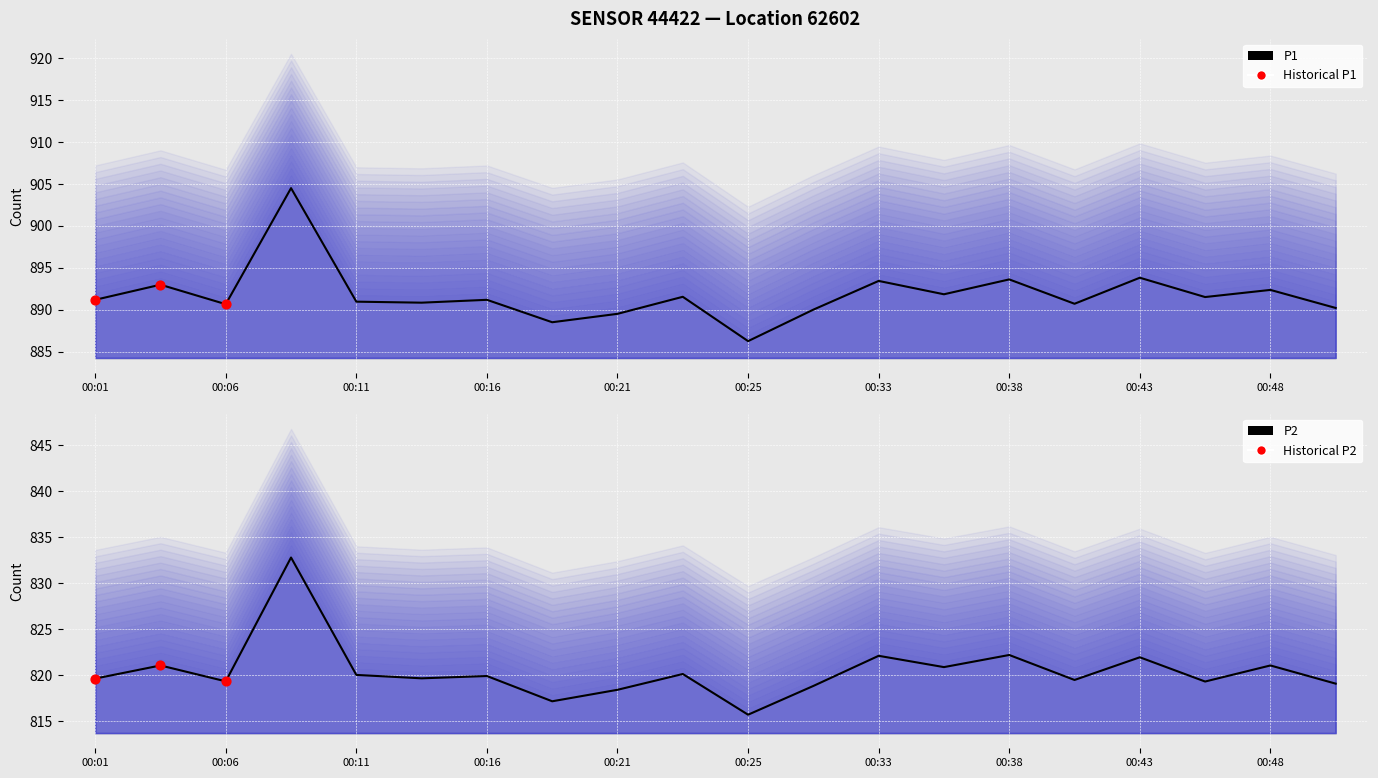

Which series contains the highest Y value?

P1